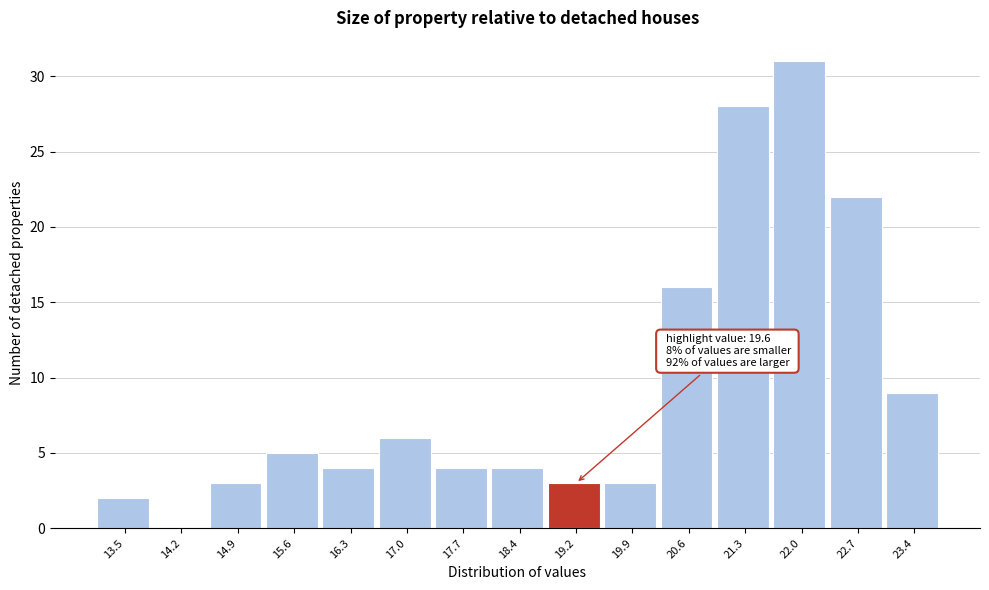

Reading left to right, what are all the values shown in this chart?

13.5=2	14.2=0	14.9=3	15.6=5	16.3=4	17.0=6	17.7=4	18.4=4	19.2=3	19.9=3	20.6=16	21.3=28	22.0=31	22.7=22	23.4=9